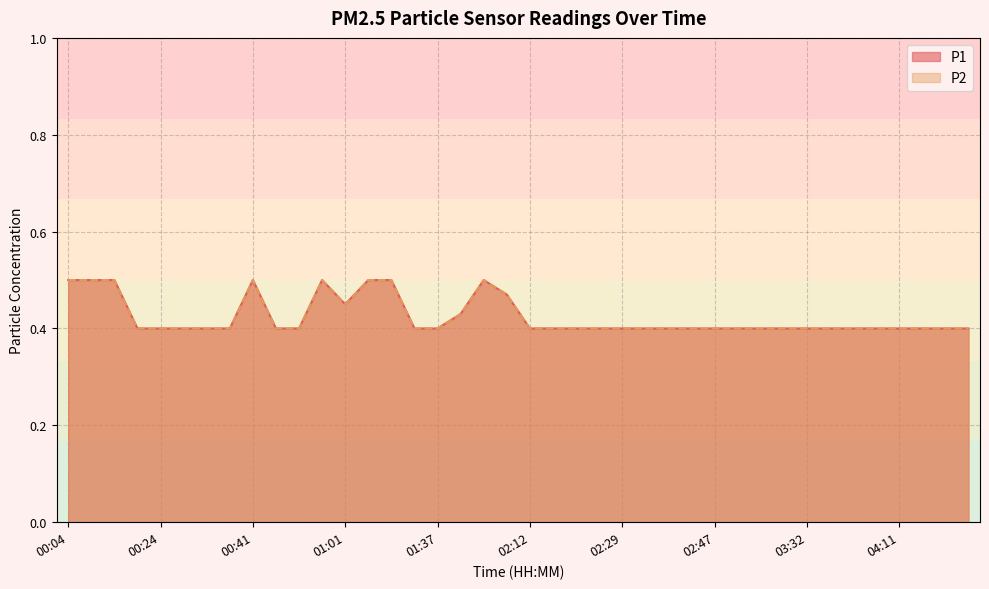

True or false: P1 and P2 cross at least once.

False